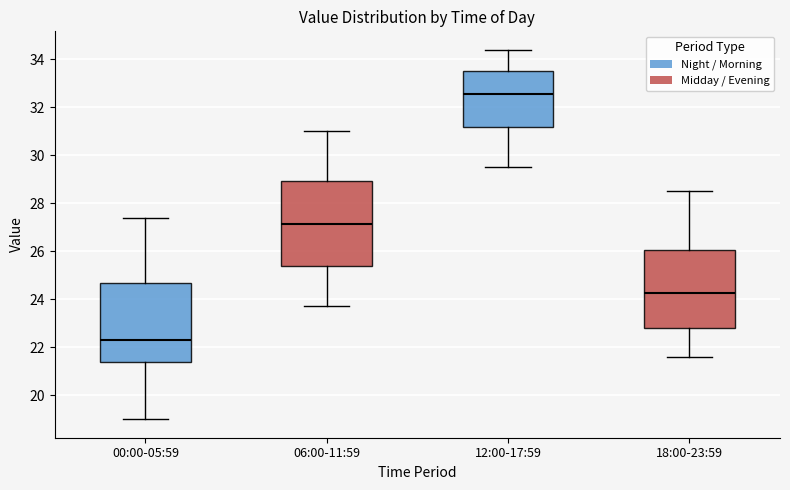

Reading left to right, read every box against the y-axis: the position of its median line, the range the box covers, and the ends of its whiskers. The values are not printed on the chart, so give them approximately, as read against the axis.

00:00-05:59: median 22.4, box 21.4 to 24.8, whiskers 19.0 to 27.4
06:00-11:59: median 27.2, box 25.4 to 29.0, whiskers 23.8 to 31.0
12:00-17:59: median 32.6, box 31.2 to 33.6, whiskers 29.6 to 34.4
18:00-23:59: median 24.2, box 22.8 to 26.0, whiskers 21.6 to 28.6